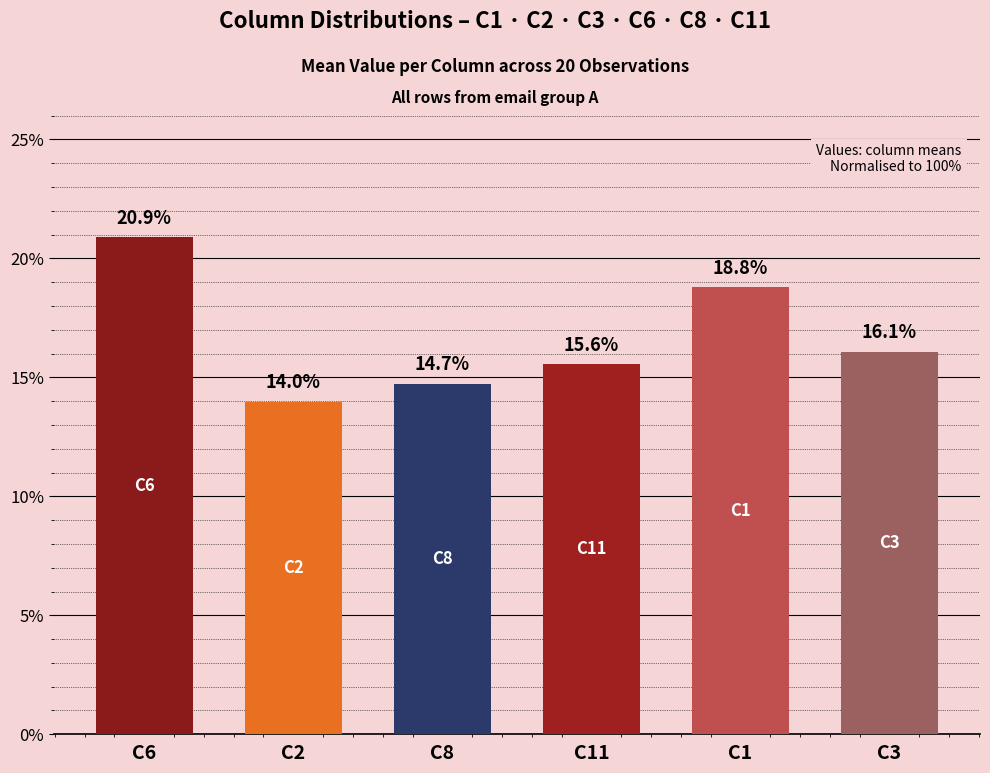

What is the average value?

16.7